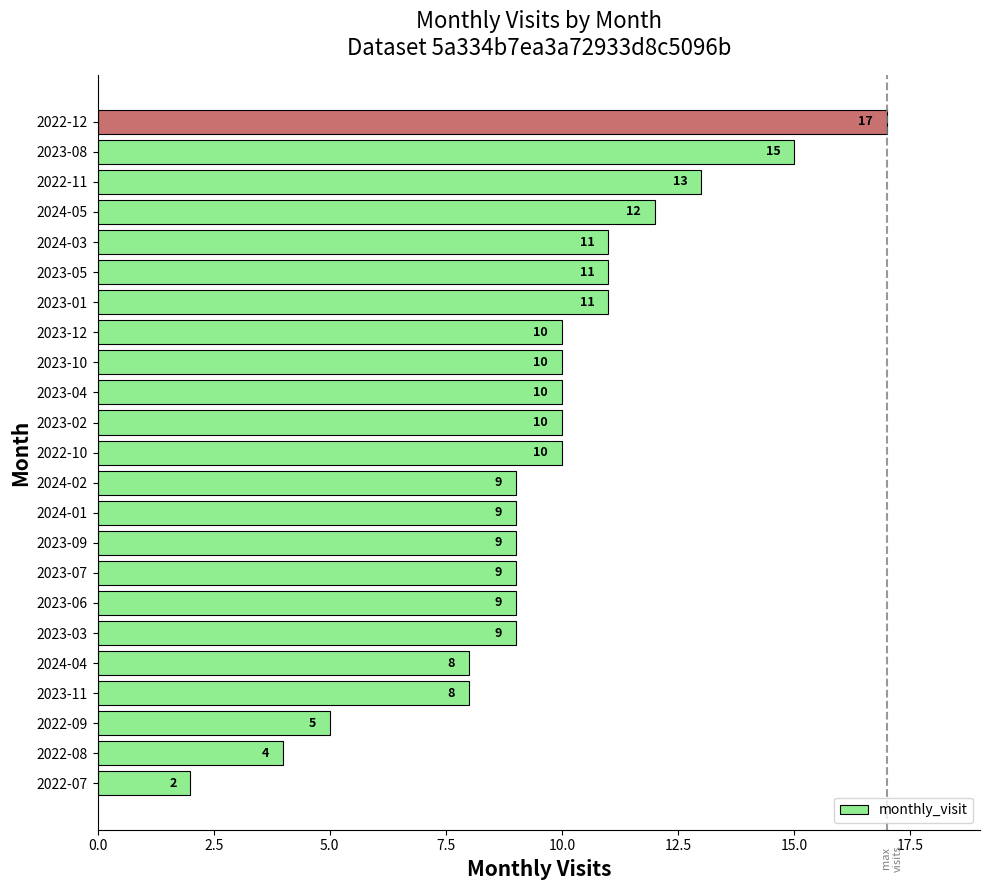

The value at 2022-09 is 1. True or false?

False